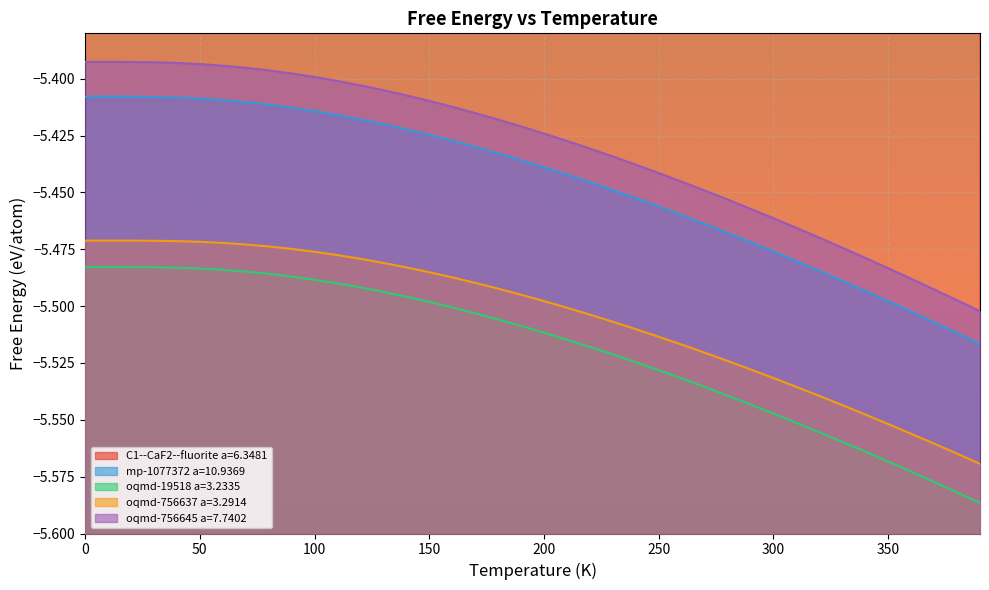

What is the difference between the highest and lowest values at 120?

0.3